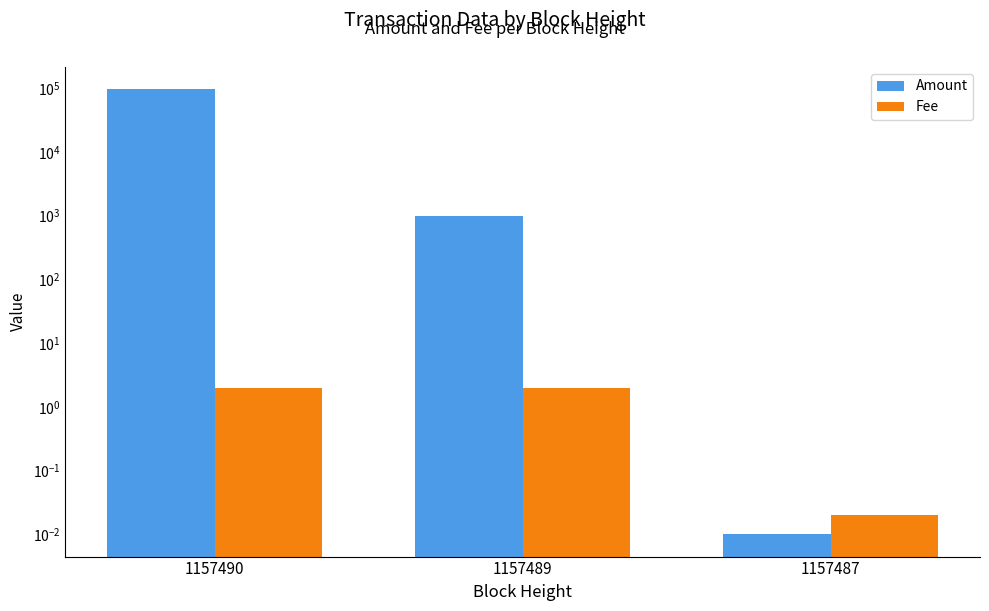

How many bars are there in total?

6